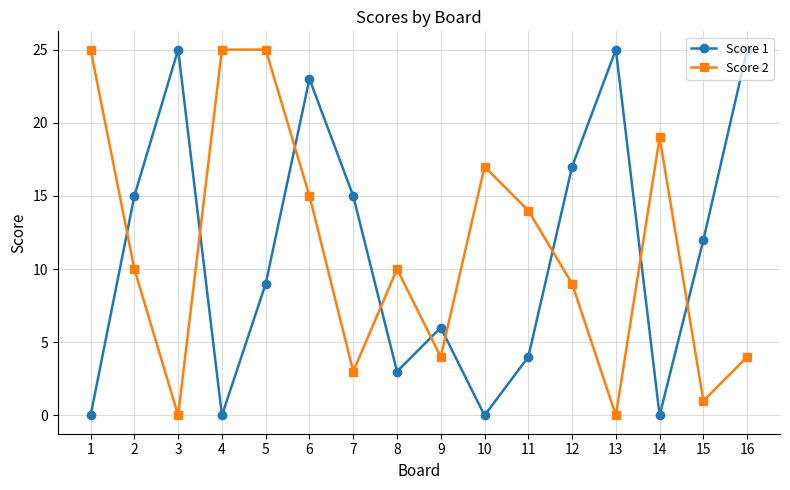

Between which two adjacent categories do Score 2 and Score 1 first intersect?

1 and 2